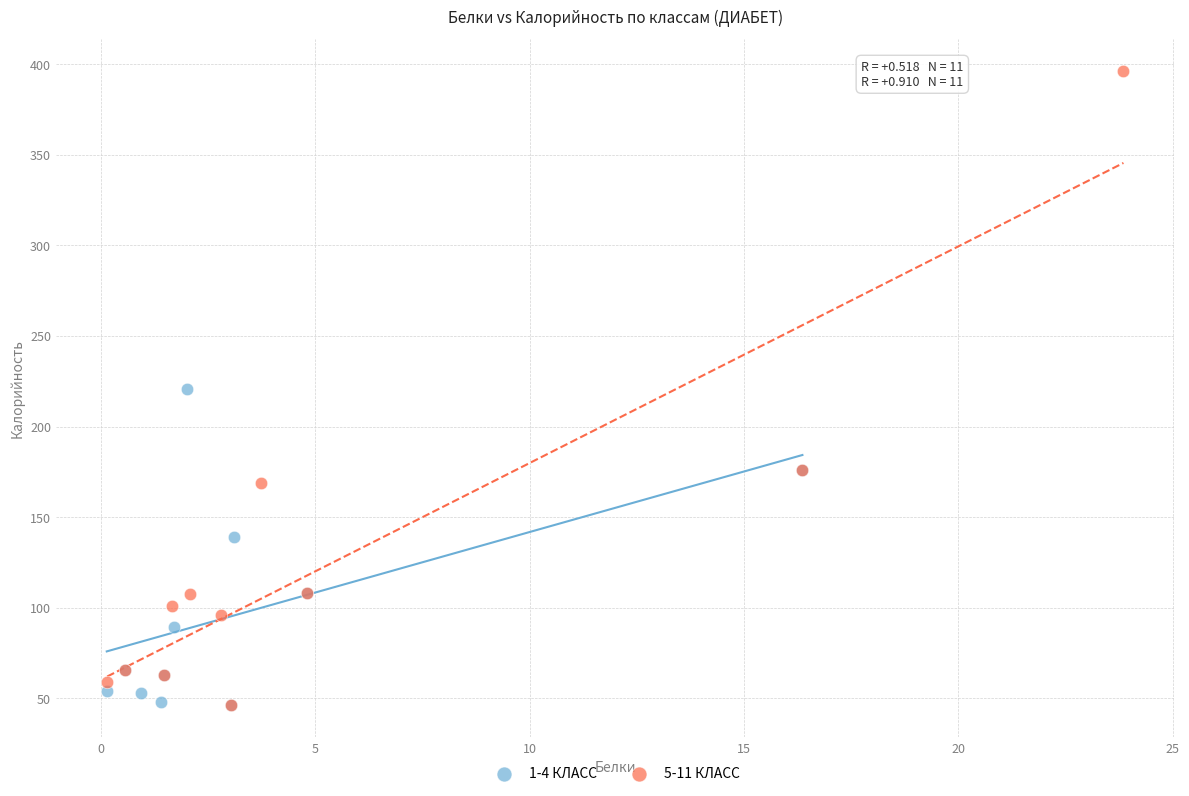

Which series reaches the maximum Y coordinate?

5-11 КЛАСС